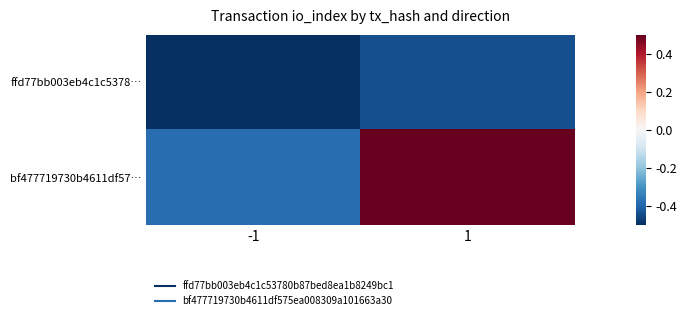

Reading right to left, transcribe all the data shown in this chart.

ffd77bb003eb4c1c5378…: 1=-0.4	-1=-0.5
bf477719730b4611df57…: 1=0.5	-1=-0.4